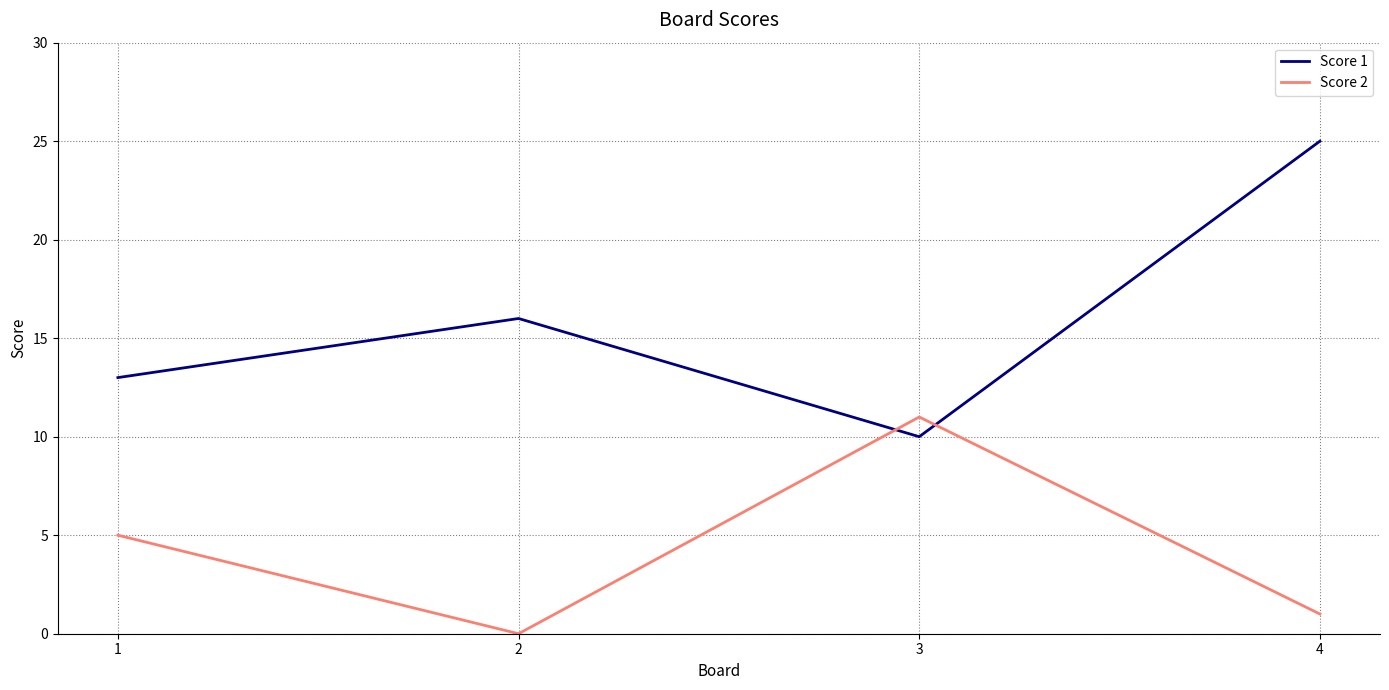

How many Score 1 values are between 13 and 25?

3